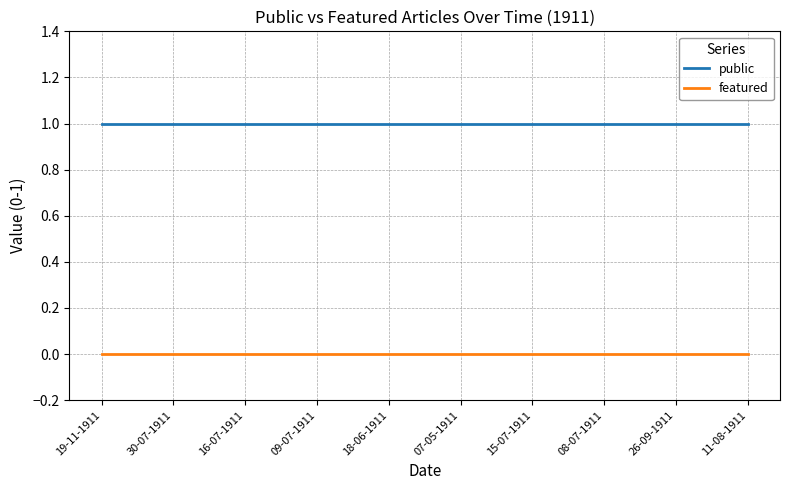

The value of featured at 18-06-1911 is 0. True or false?

True